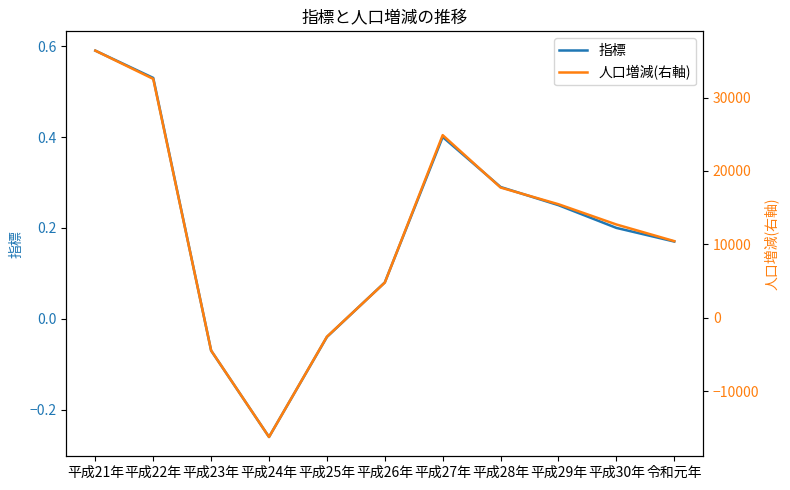

How many distinct data groups are displayed?

2